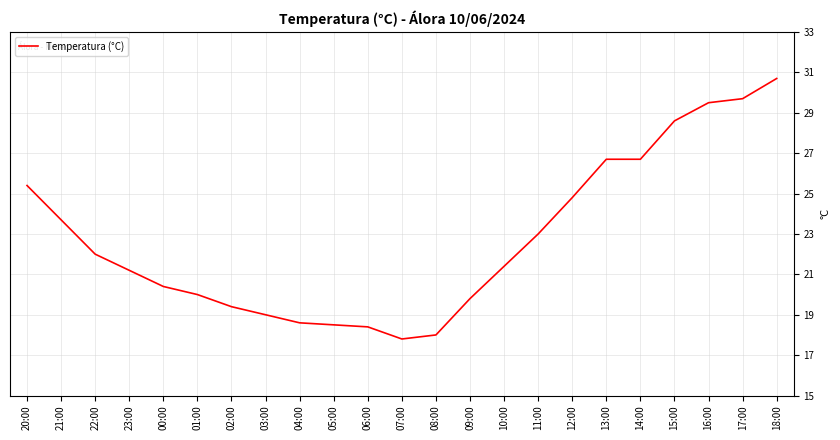

What position from the left is 08:00?

13